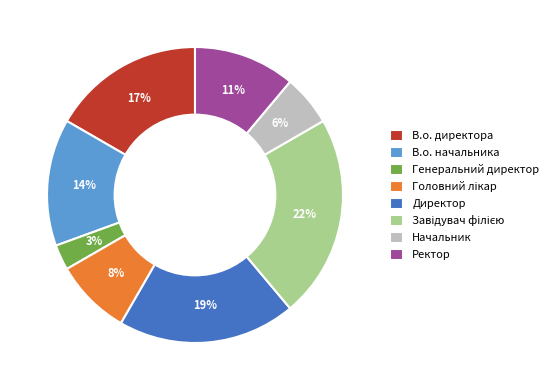

Which has a higher value, Начальник or В.о. начальника?

В.о. начальника